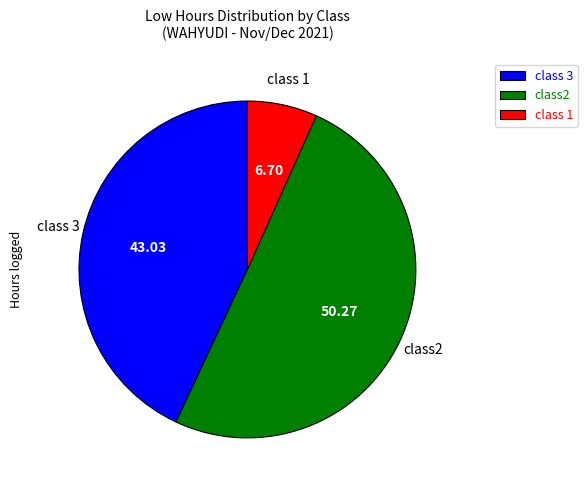

Which category accounts for the majority?

class2